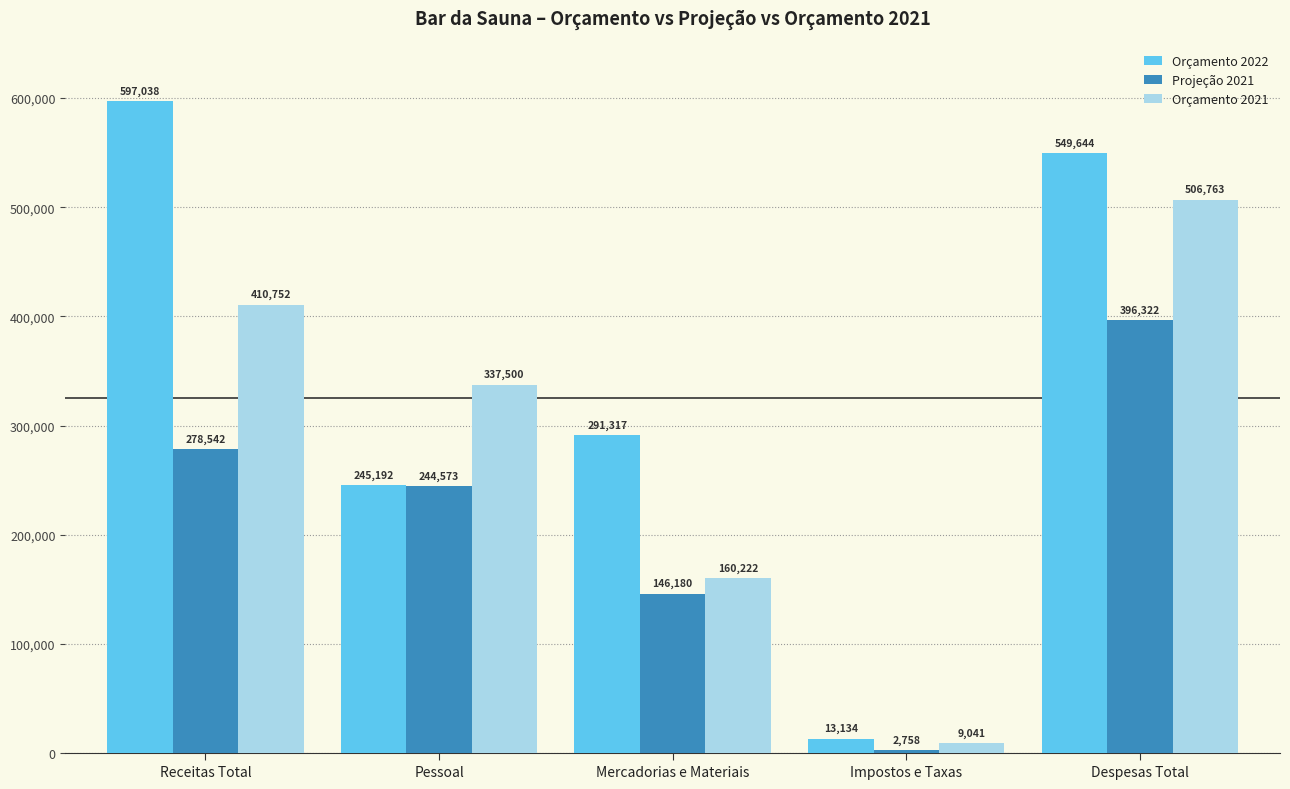

The Projeção 2021 series shows 146180.6 at Mercadorias e Materiais. True or false?

True